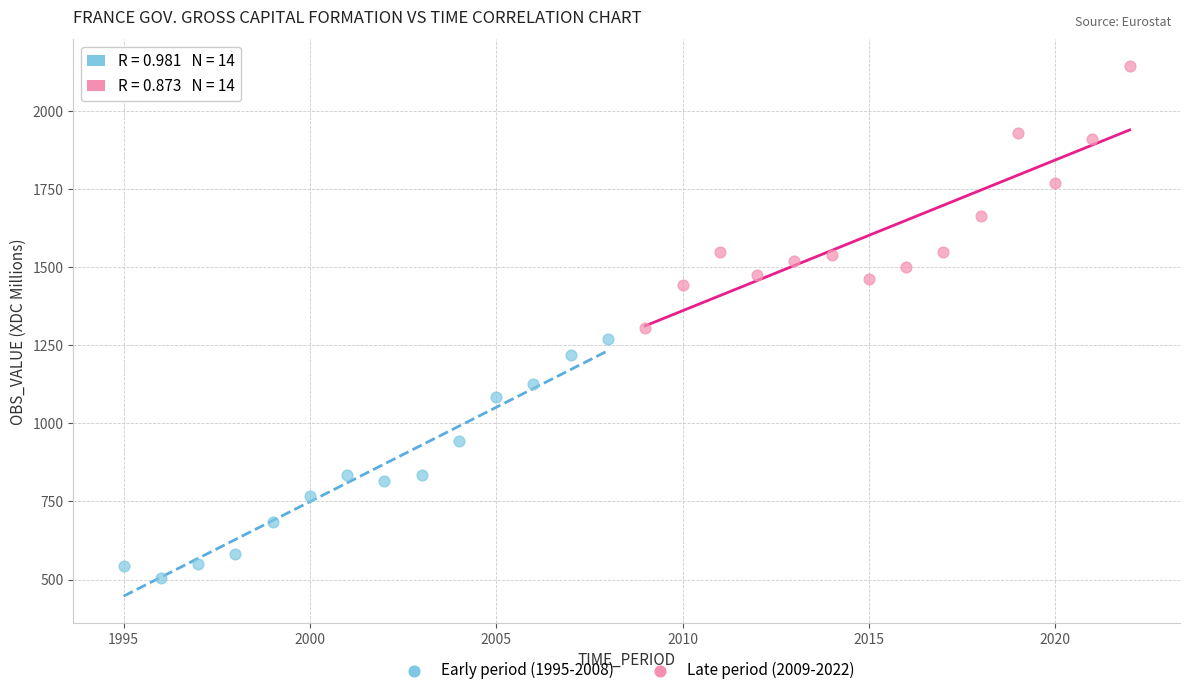

Which series contains the highest Y value?

Late period (2009-2022)